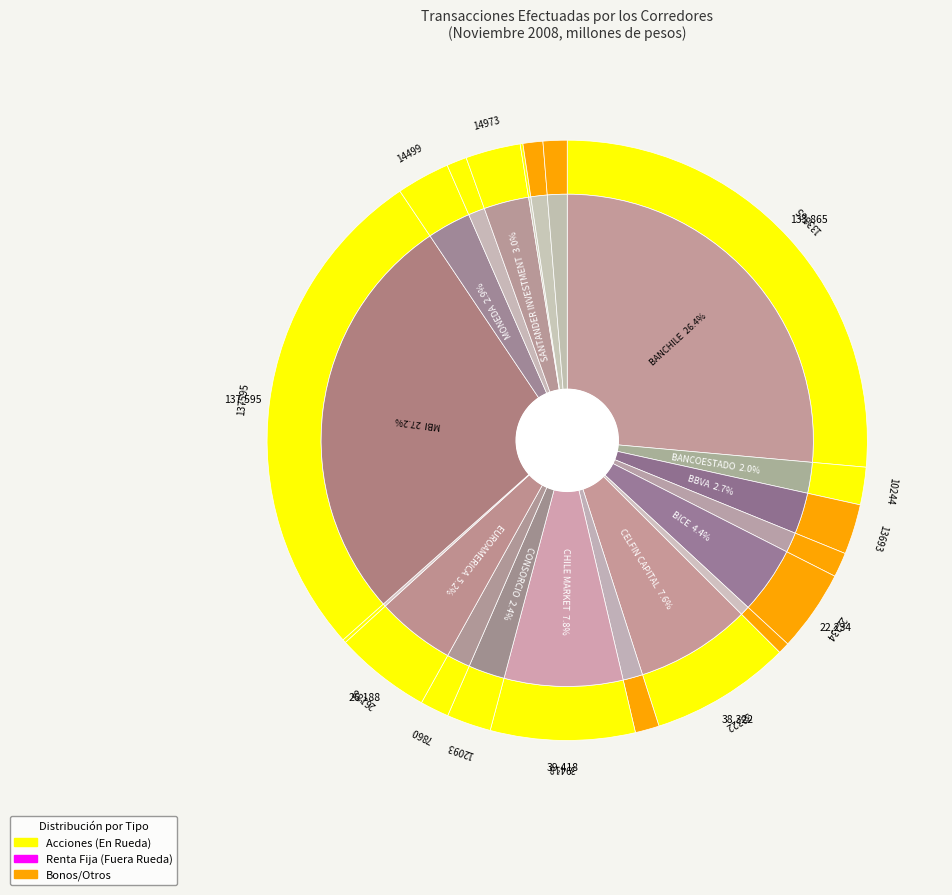

Is the sum of PENTA and CHILE MARKET greater than half?

No